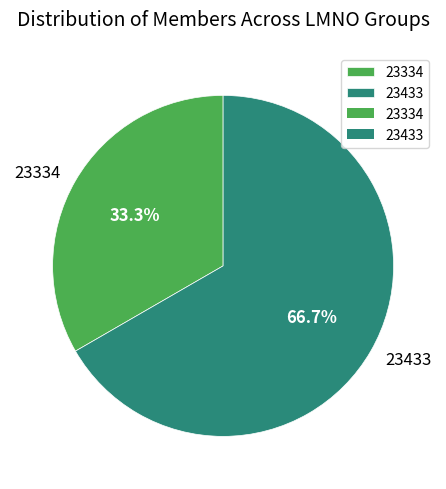

To the nearest percent, what is the combined percentage of 23334 and 23433?

100%